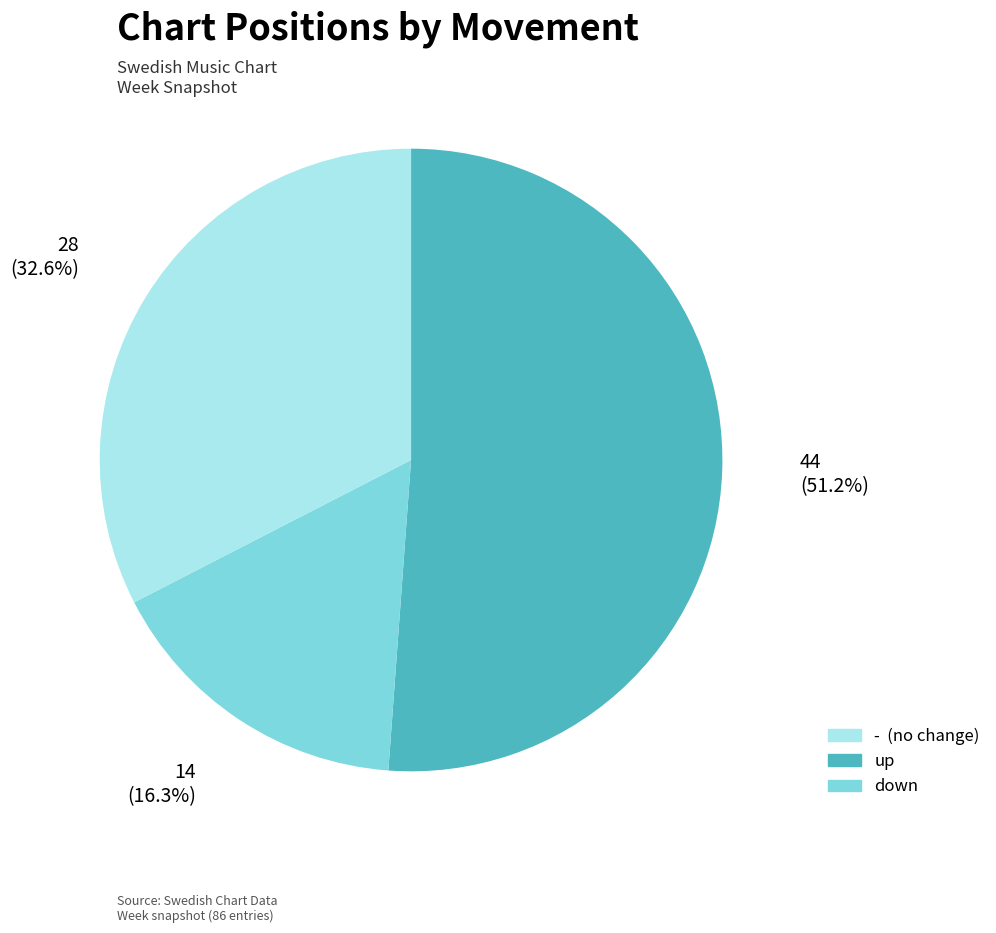

Does any single category account for the majority?

Yes